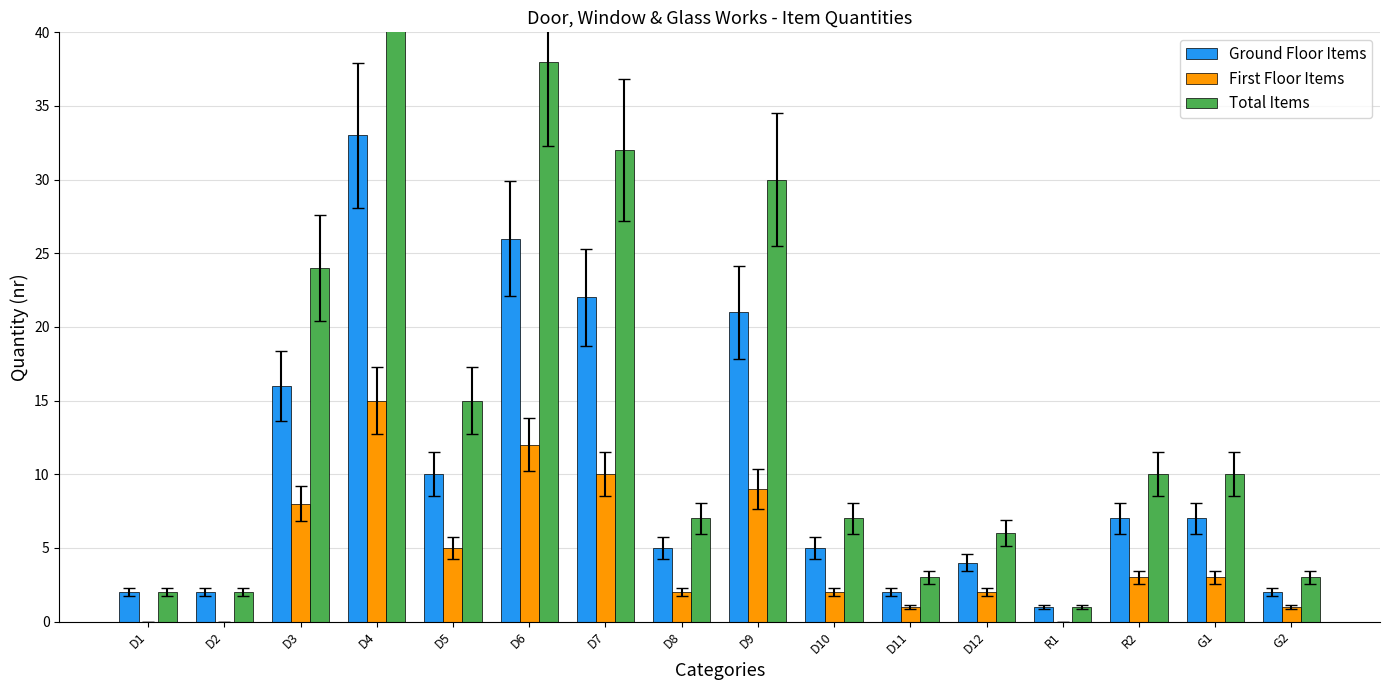

What are all the series names shown in the legend?

Ground Floor Items, First Floor Items, Total Items